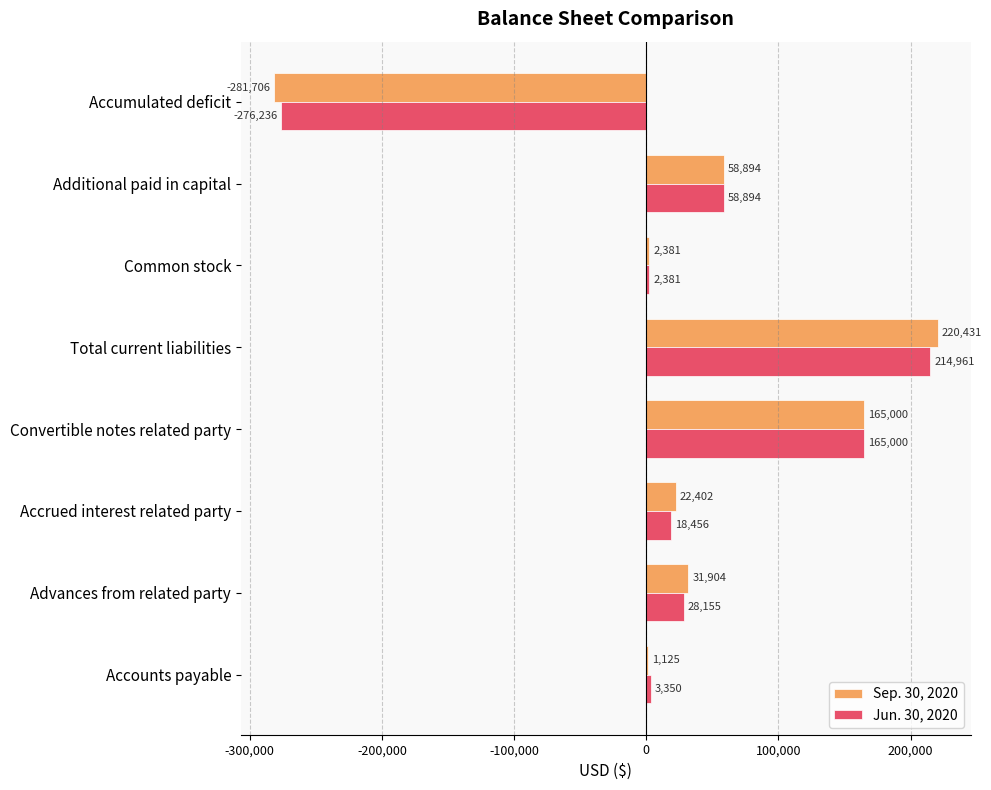

Which series has the largest total across all categories?

Sep. 30, 2020